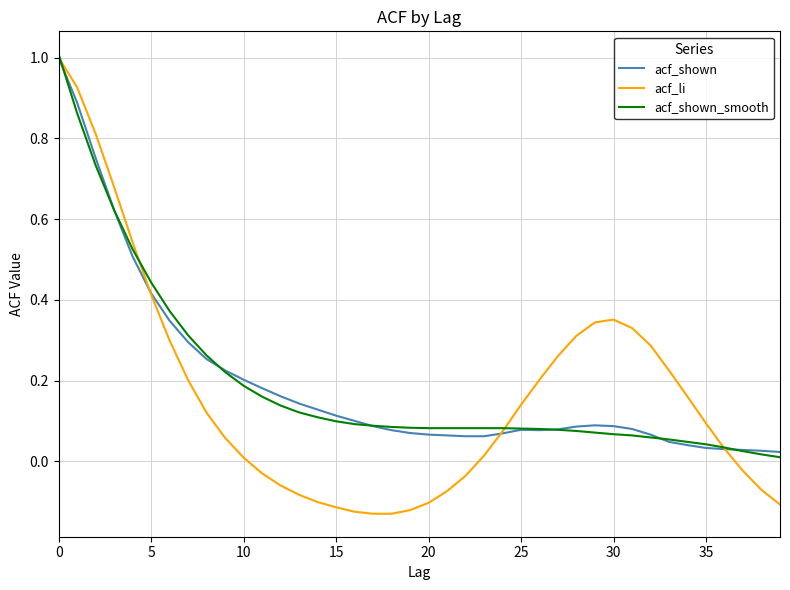

What is the maximum value shown in the chart?

1.0